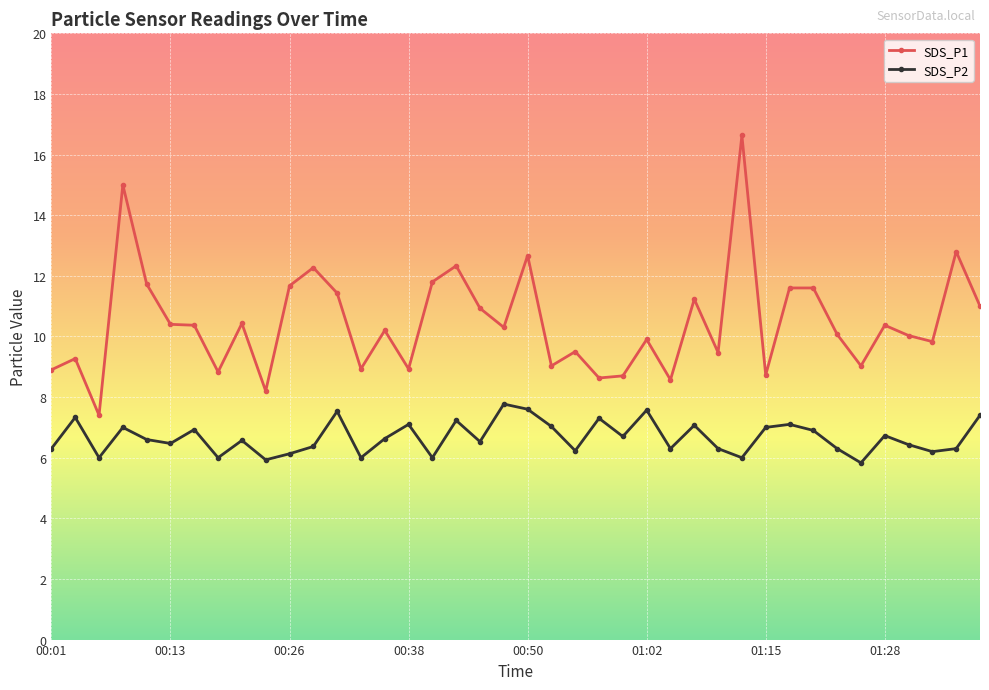

What is the value of the SDS_P2 point at the 26th from the left?

7.6